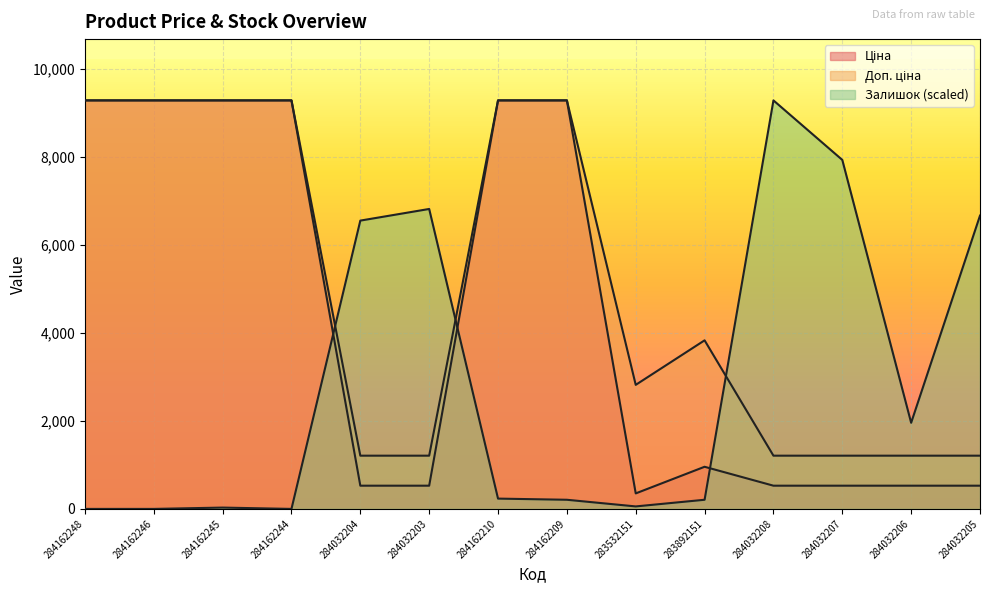

At which category is the sum across all series the highest?

284162210